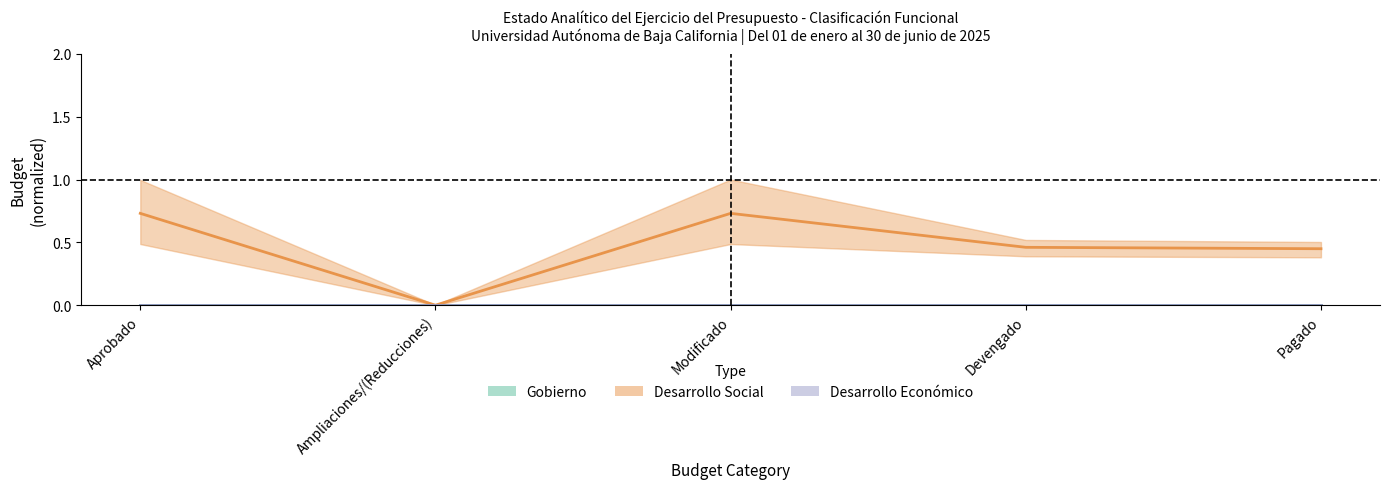

The value of Desarrollo Social at Aprobado is 0.5. True or false?

False